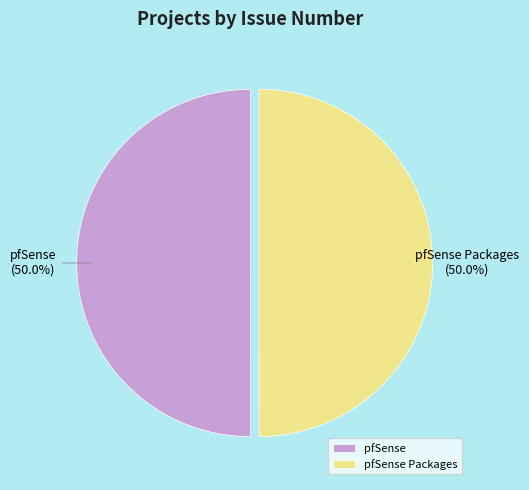

Combined, what portion of the pie is pfSense and pfSense Packages?

100.0%